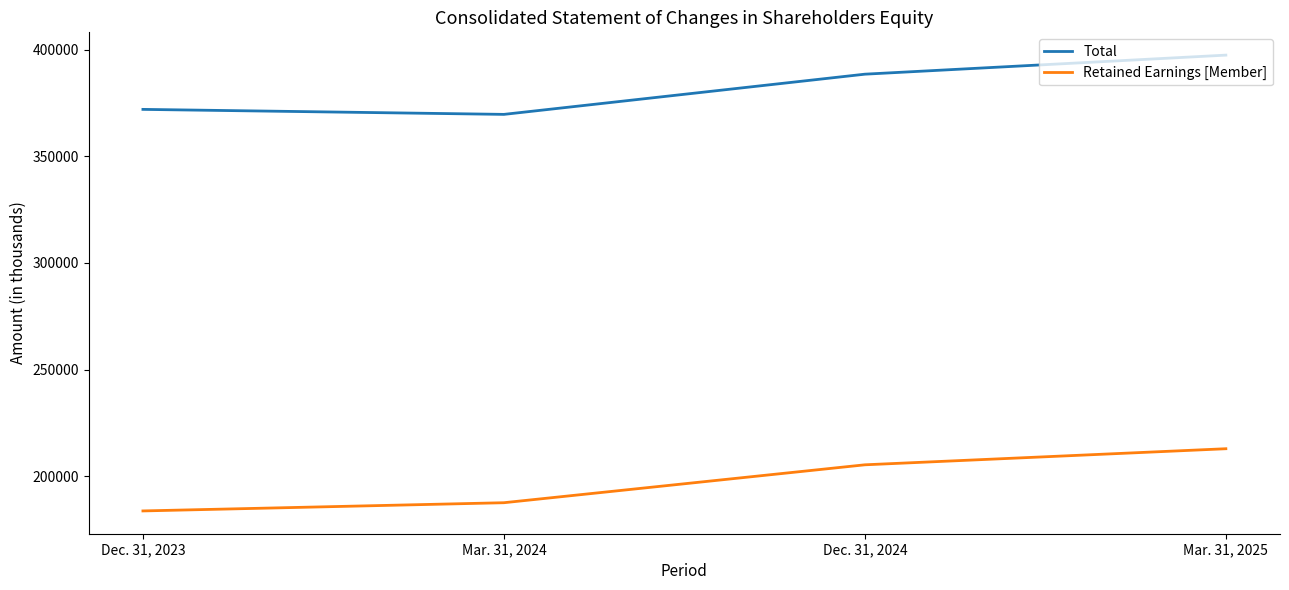

What is the lowest value of the Total series?

369659